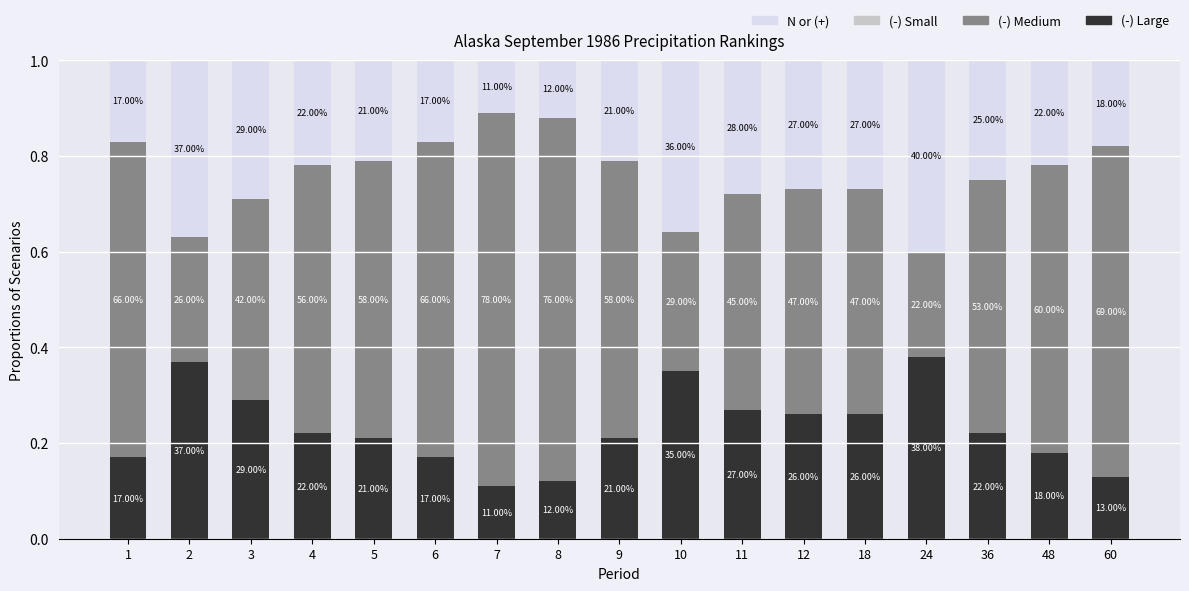

Does the chart contain stacked bars?

Yes